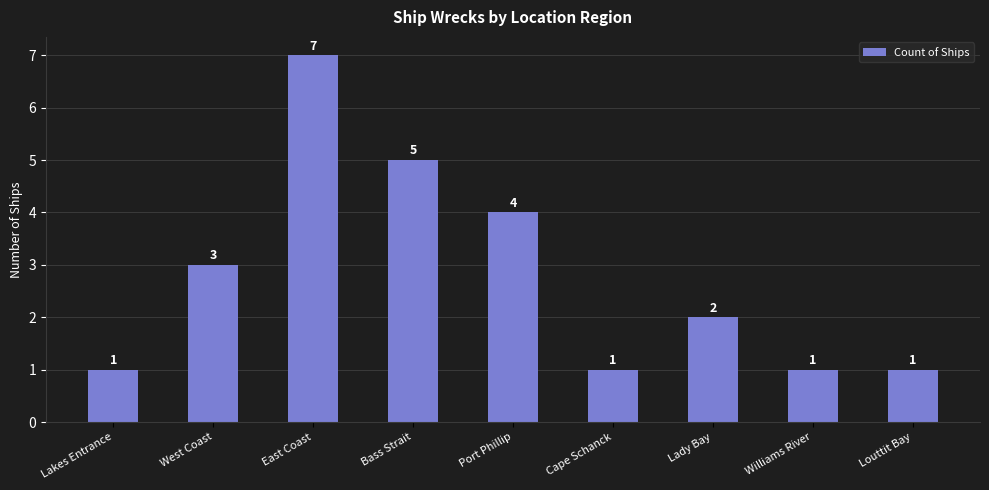

Between Bass Strait and Williams River, which is larger?

Bass Strait